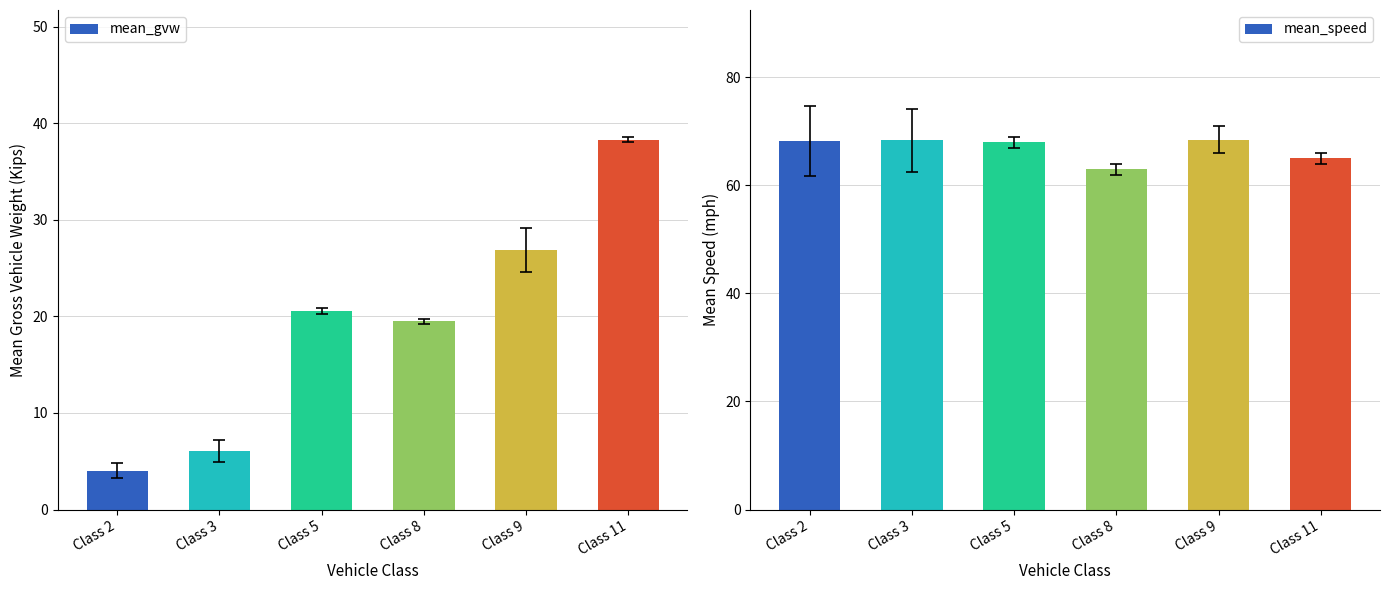

At Class 8, list the series in order from largest to smallest.

Mean Speed (mph), Mean GVW (Kips)